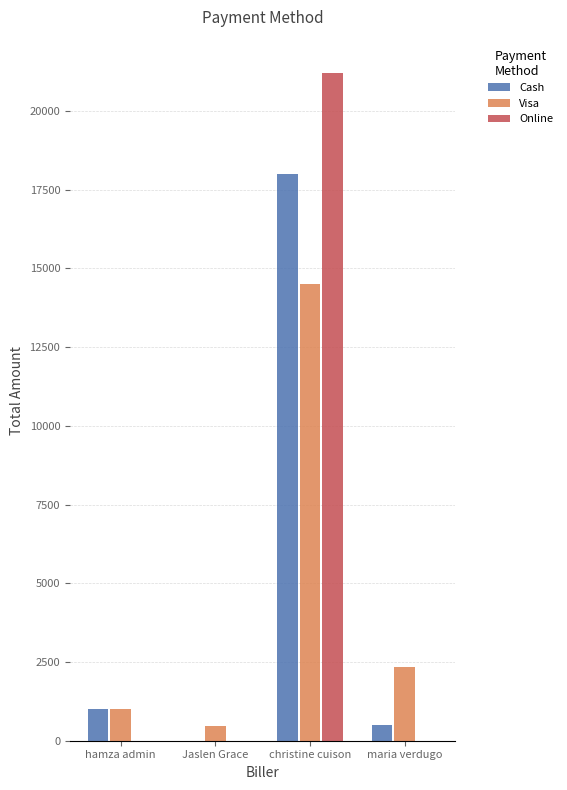

Read the Cash value at christine cuison.

18000.0